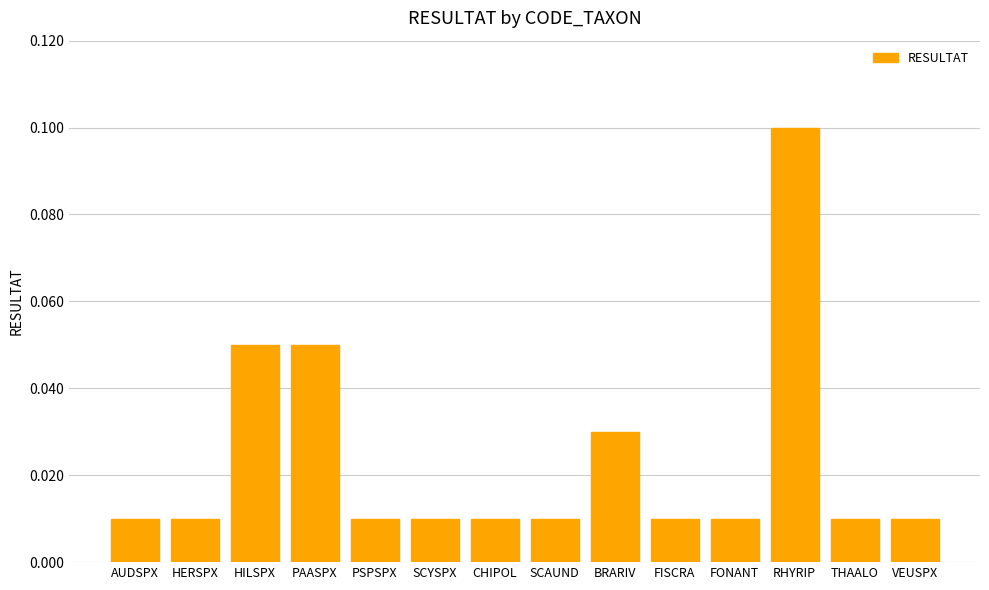

How many values are between 0 and 1?

14